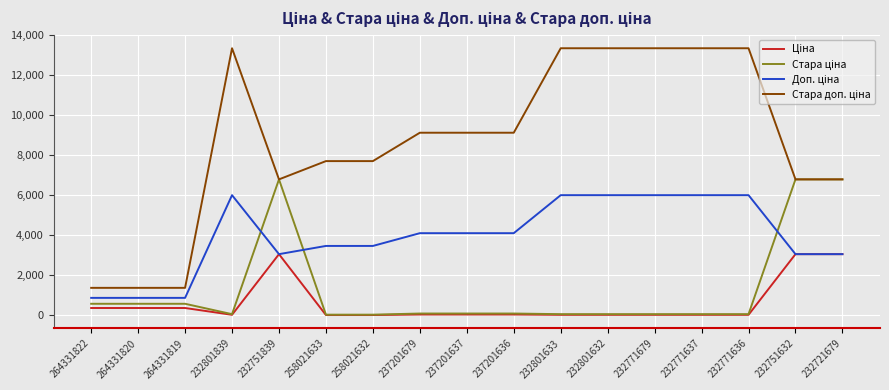

What is the smallest value displayed?

15.4